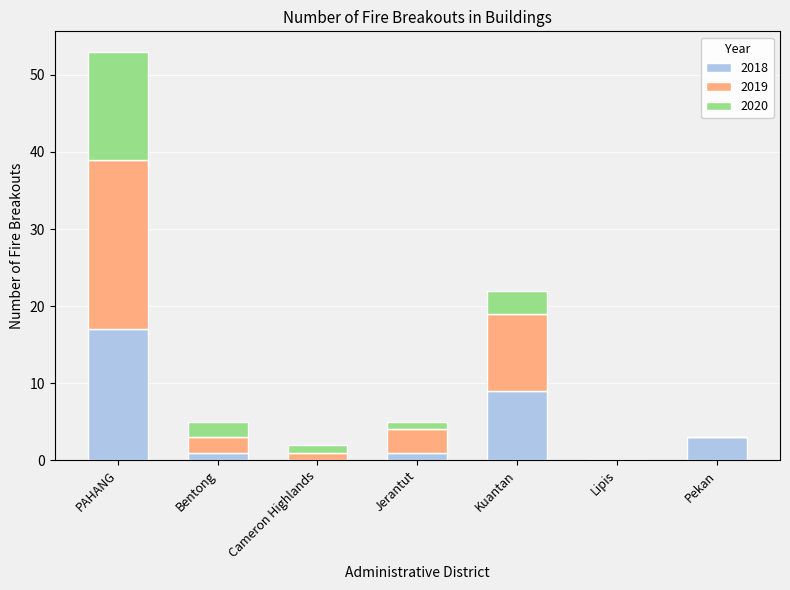

At which category is the sum across all series the highest?

PAHANG